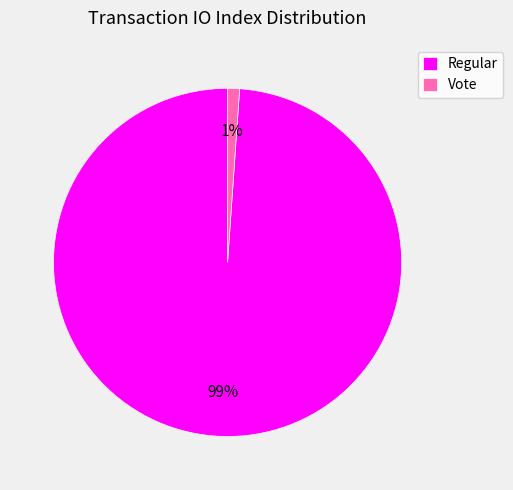

To the nearest percent, what percentage of the pie is Vote?

1%